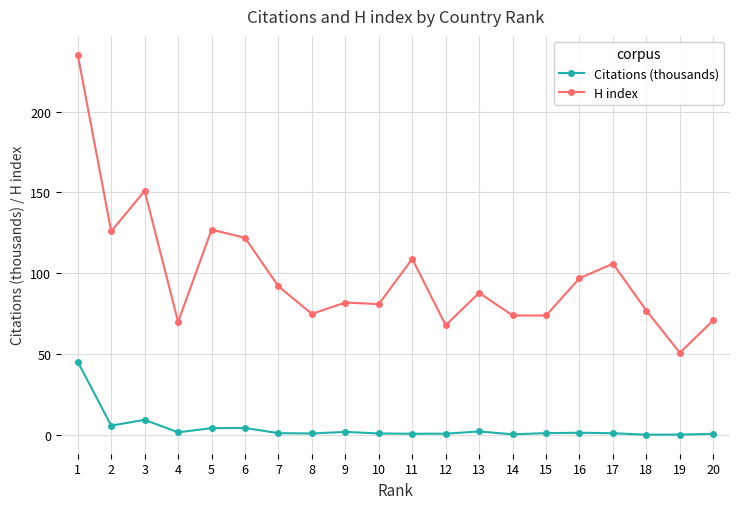

True or false: Citations (thousands) and H index cross at least once.

False